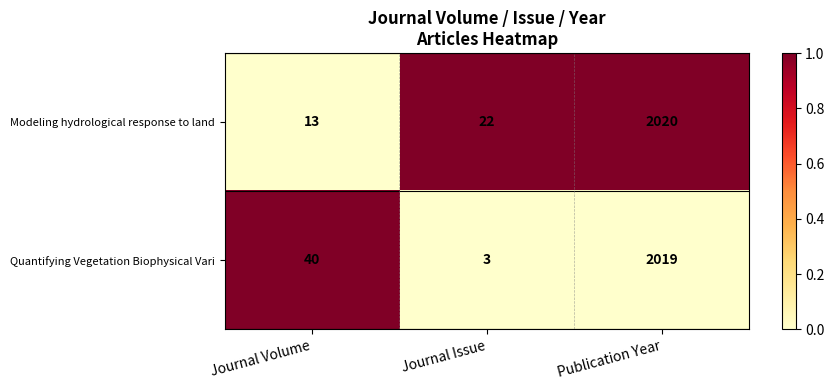

Between Journal Volume and Journal Issue, which series saw the biggest shift?

Quantifying Vegetation Biophysical Vari